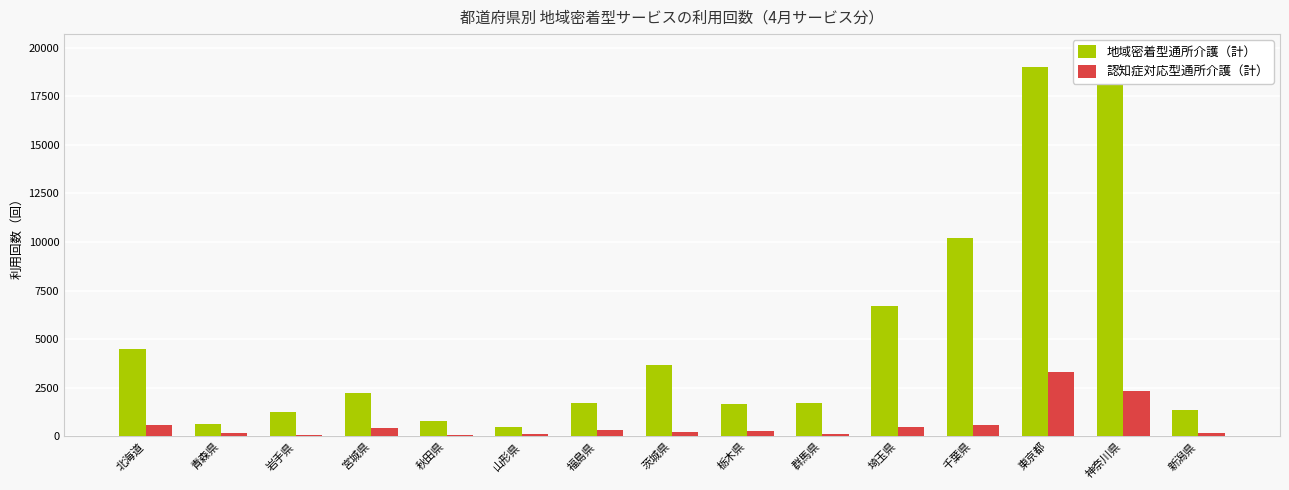

At which category is the sum across all series the highest?

東京都